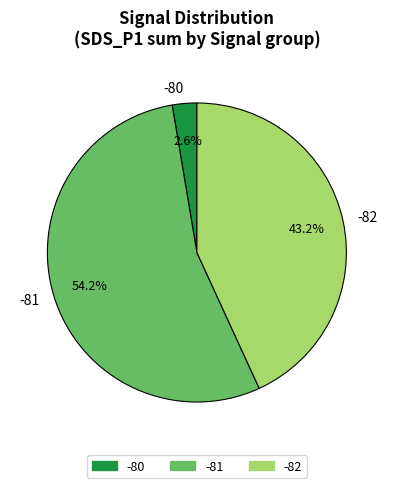

How many segments does this pie chart have?

3